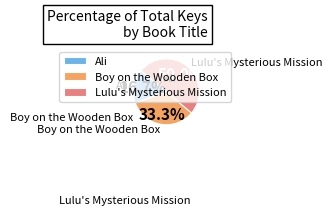

To the nearest percent, what is the difference between the largest and smallest slice percentages?

33%